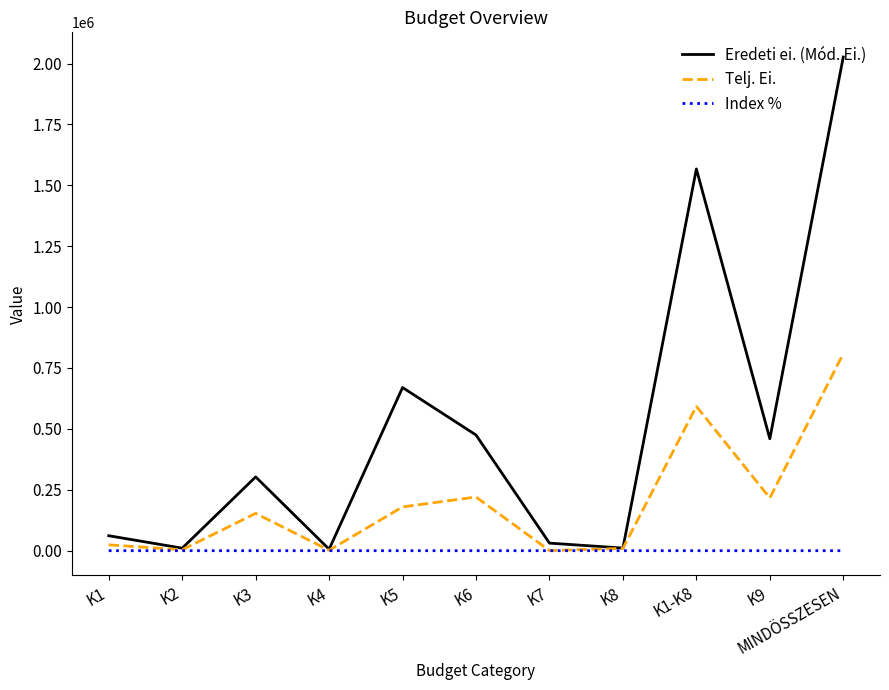

Where is the first local minimum for Telj. Ei.?

K2